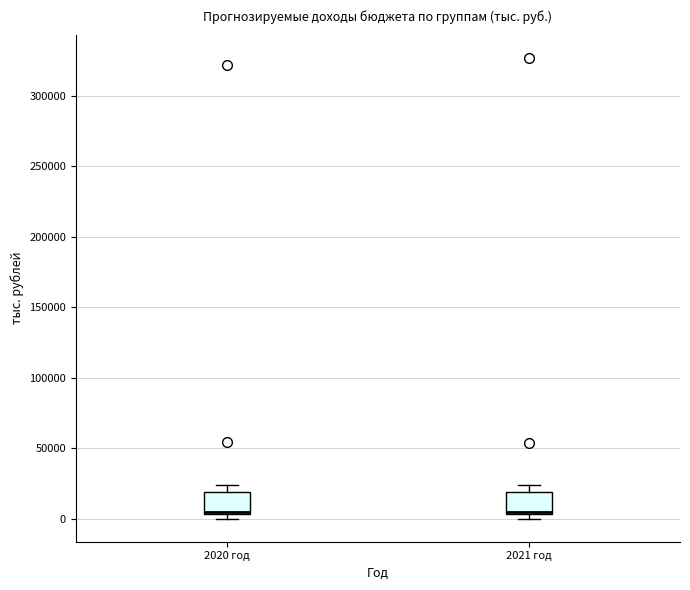

Reading left to right, read every box against the y-axis: the position of its median line, the range the box covers, and the ends of its whiskers. The values are not printed on the chart, so give them approximately, as read against the axis.

2020 год: median 5000 (just above the box's lower edge), box 5000 to 20000, whiskers 0 to 25000
2021 год: median 5000 (just above the box's lower edge), box 5000 to 20000, whiskers 0 to 25000